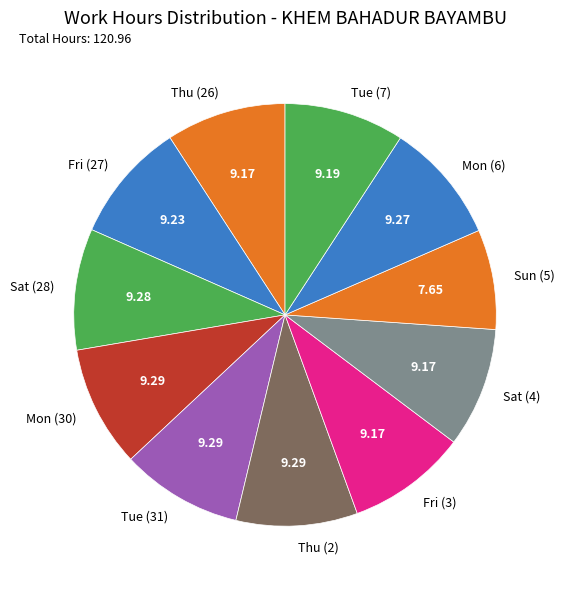

What is the ratio of the value at Sat (4) to the value at Fri (3)?

1.0